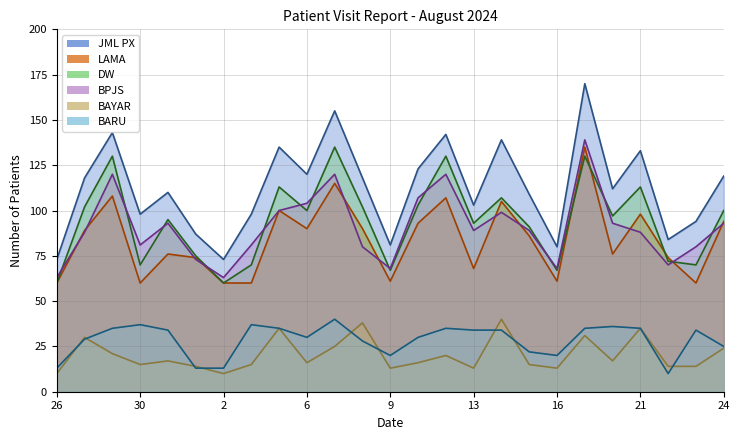

In LAMA, how many points are higher than both neighbors (excluding endpoints)?

8